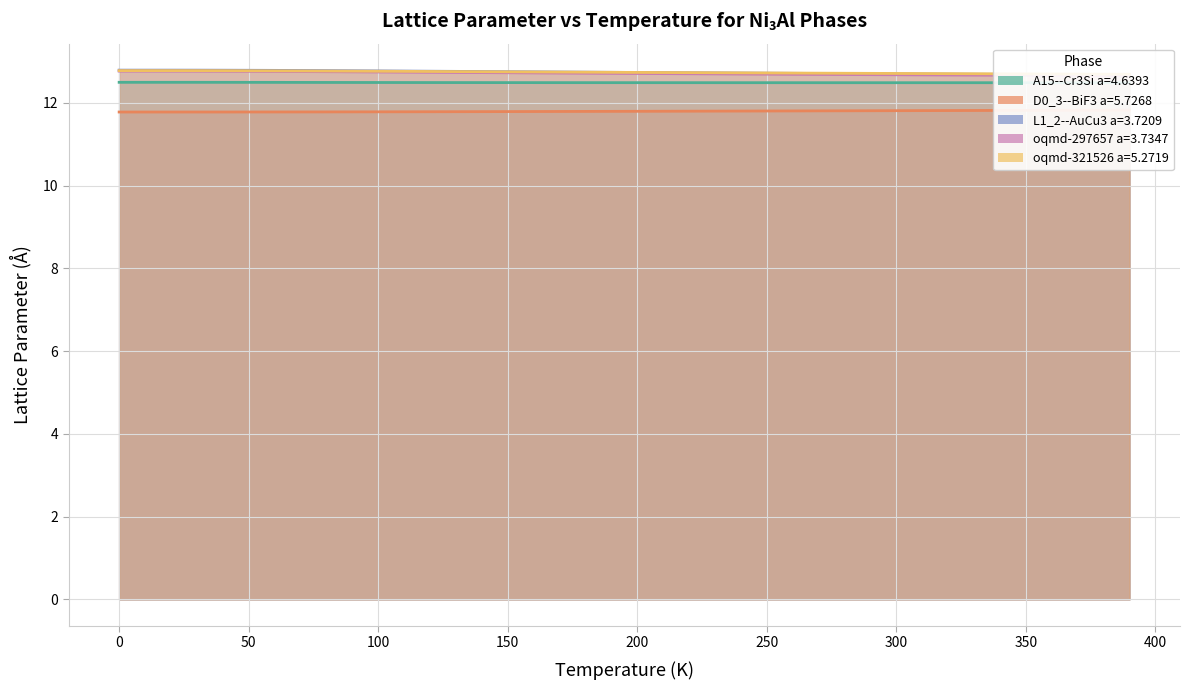

Count the oqmd-321526 a=5.2719 values in the range 12 to 13.

40